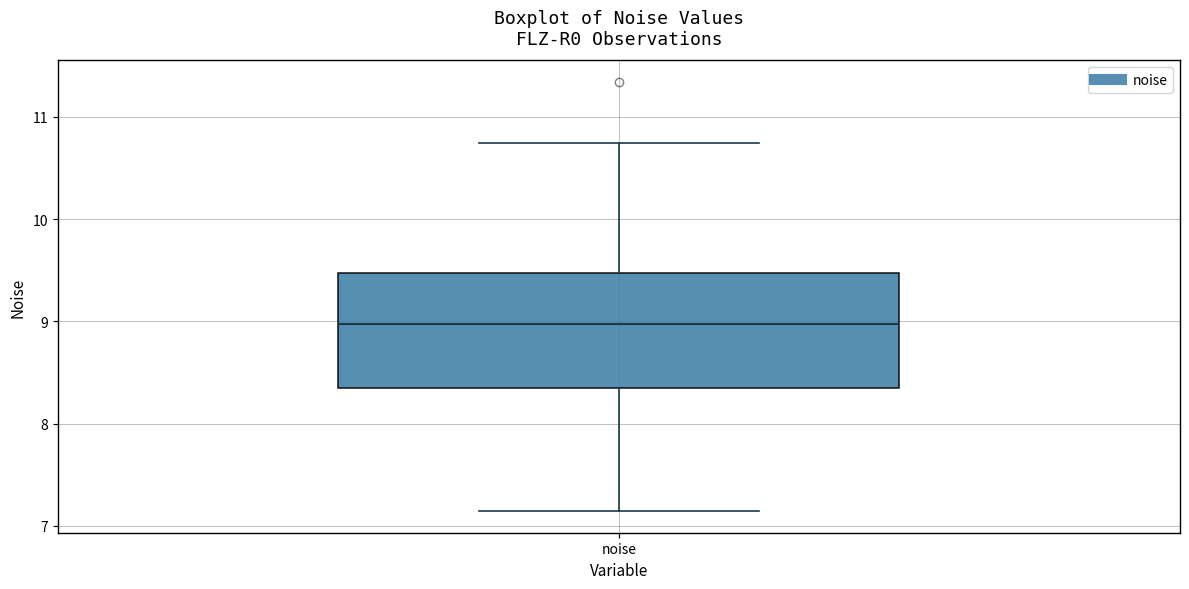

Where is the lower edge of the box for noise on the y-axis? The values are not printed on the chart, so give them approximately, as read against the axis.

8.3